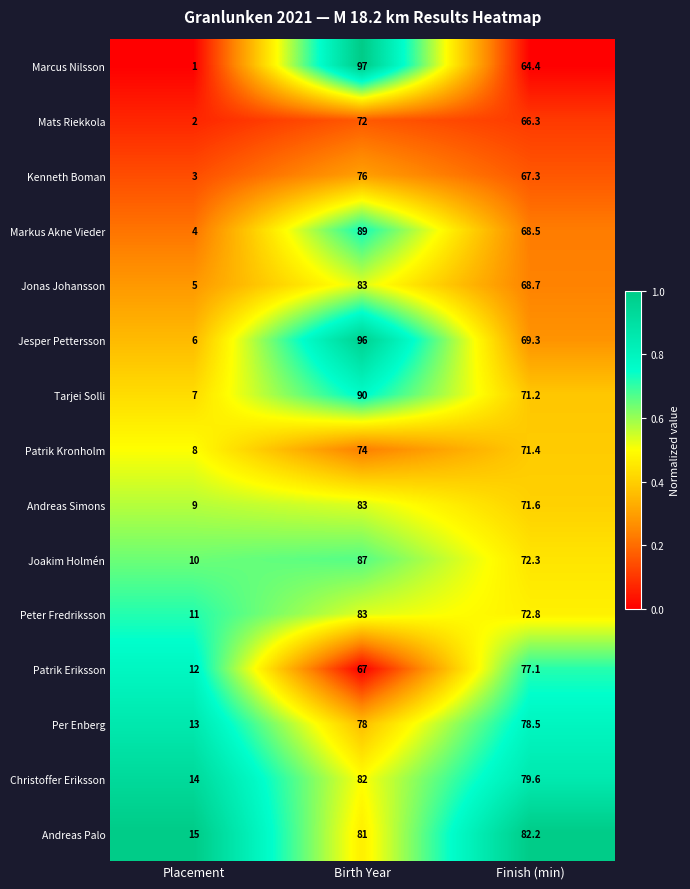

What is the total value across all series at Finish (min)?

1081.2